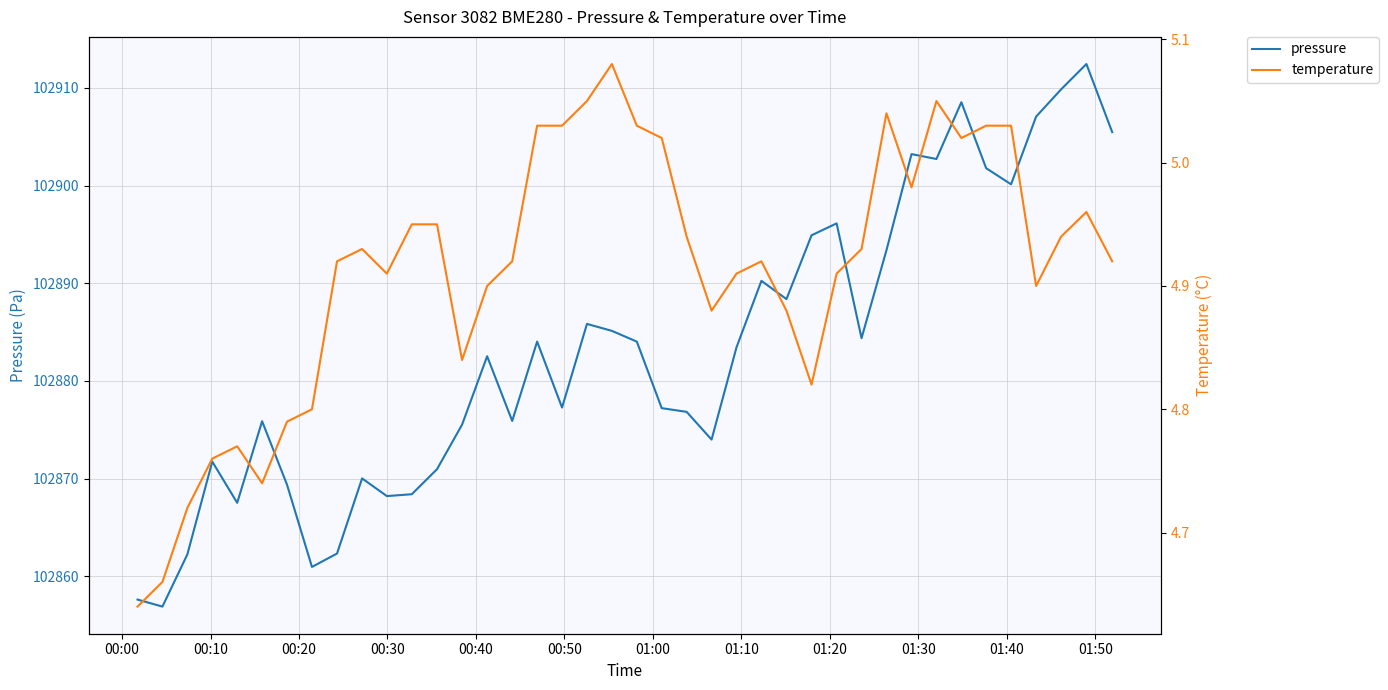

What is the minimum value for pressure?

102856.9